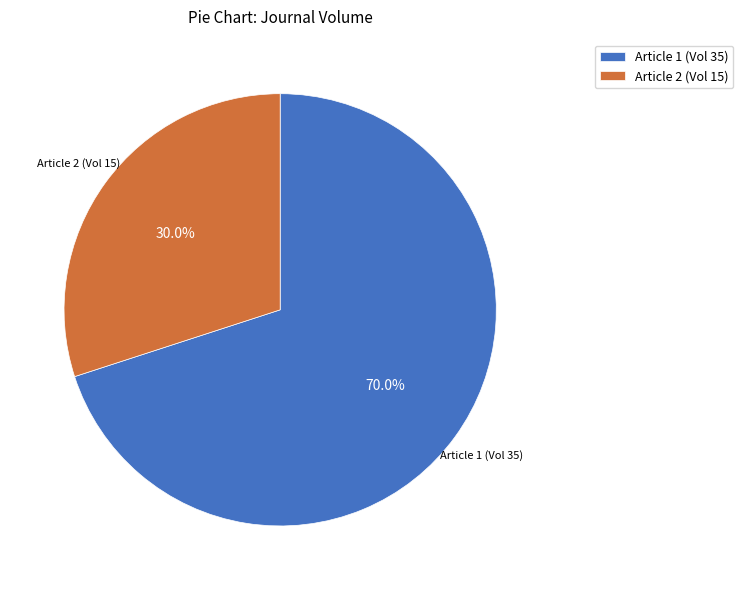

Which category has the biggest portion of the pie?

Article 1 (Vol 35)